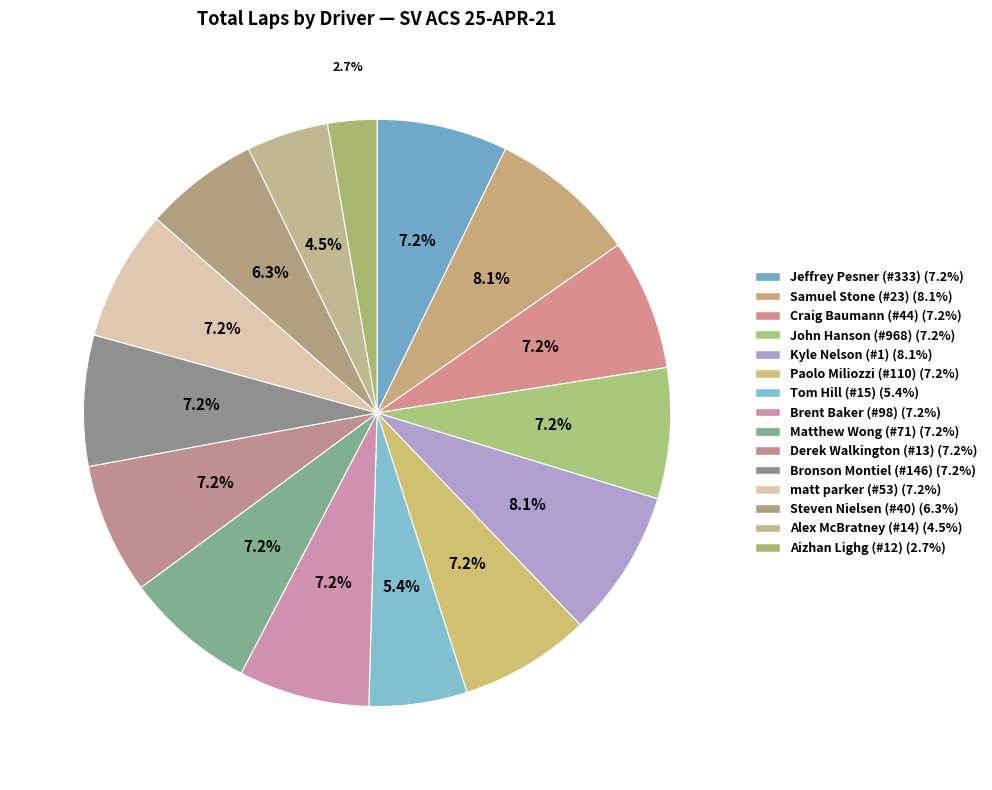

The Matthew Wong (#71) slice represents 7% of the pie. True or false?

True